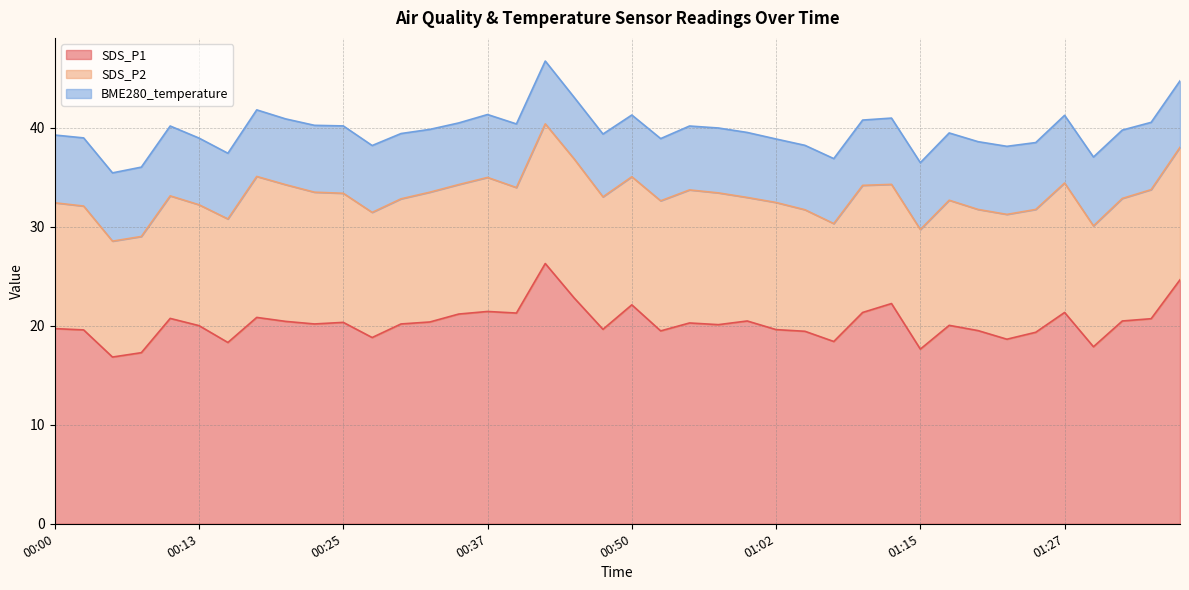

At which category is the sum across all series the highest?

00:42